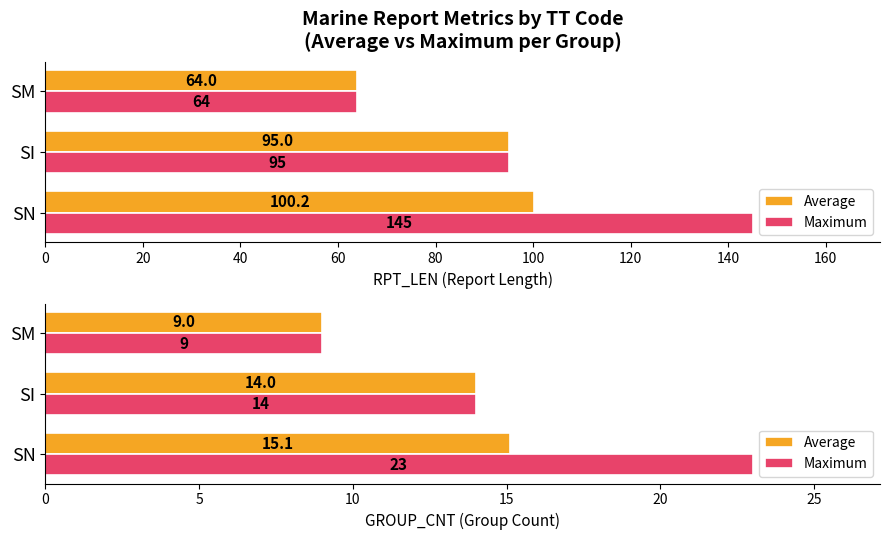

What is the difference between the maximum and second lowest values in the Maximum series?

9.0